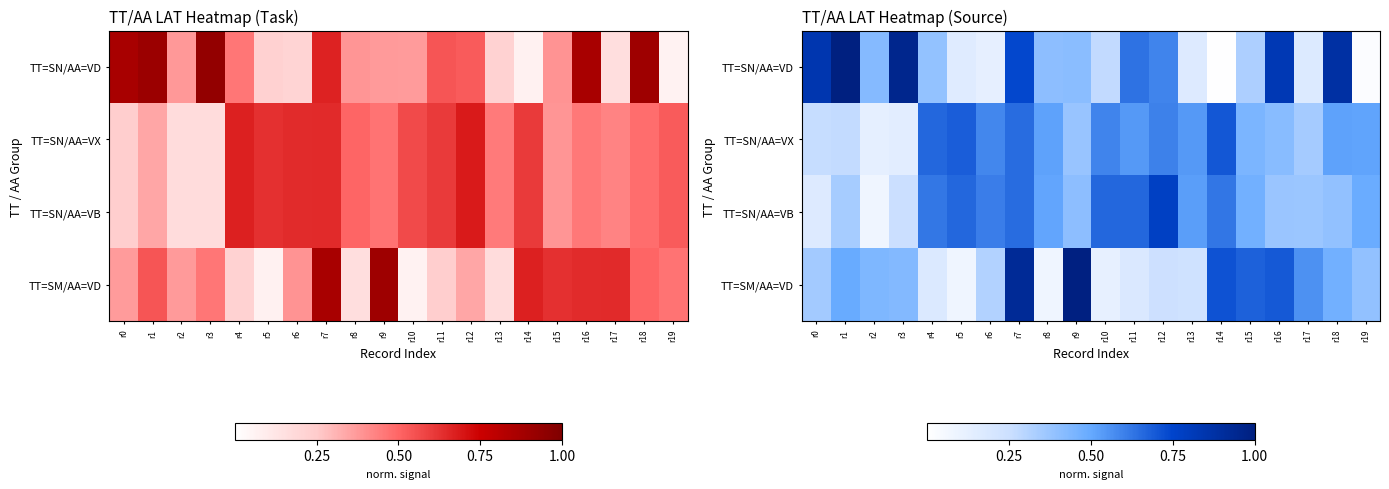

What is the total value across all series at r4?

1.9